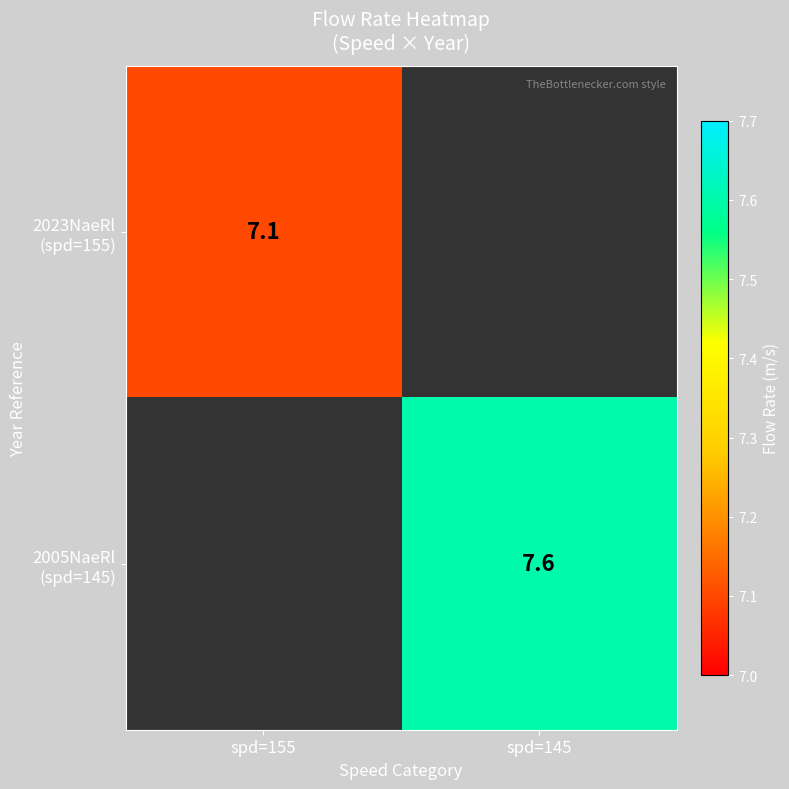

Which category has the lowest value across all series?

spd=155